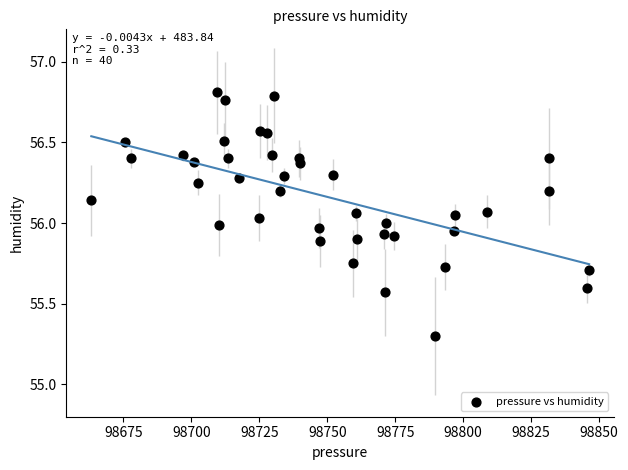

What is the range of Y values (max minus min)?

1.5